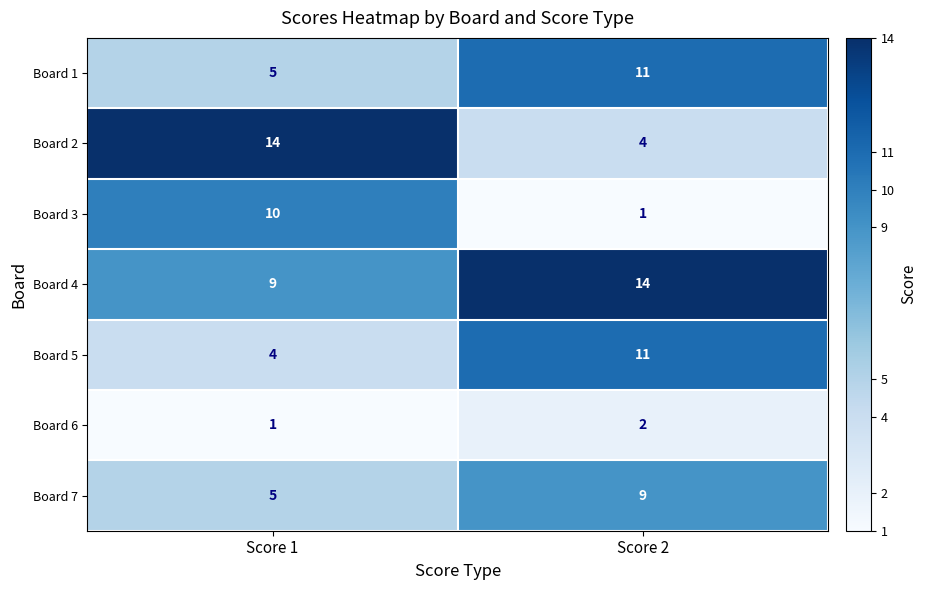

Reading left to right, list all the values displayed in this chart.

Board 1: Score 1=5	Score 2=11
Board 2: Score 1=14	Score 2=4
Board 3: Score 1=10	Score 2=1
Board 4: Score 1=9	Score 2=14
Board 5: Score 1=4	Score 2=11
Board 6: Score 1=1	Score 2=2
Board 7: Score 1=5	Score 2=9